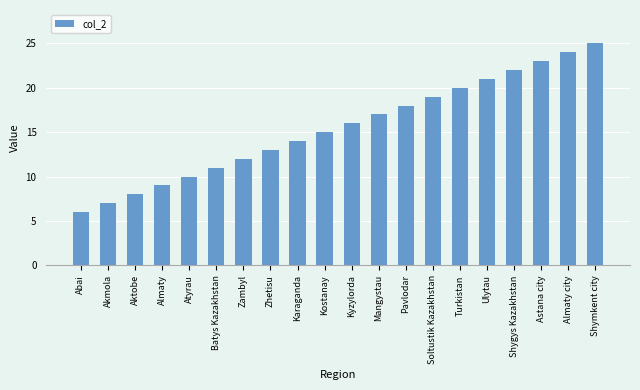

List the labels in order of value, largest first.

Shymkent city, Almaty city, Astana city, Shygys Kazakhstan, Ulytau, Turkistan, Soltustik Kazakhstan, Pavlodar, Mangystau, Kyzylorda, Kostanay, Karaganda, Zhetisu, Zambyl, Batys Kazakhstan, Atyrau, Almaty, Aktobe, Akmola, Abai